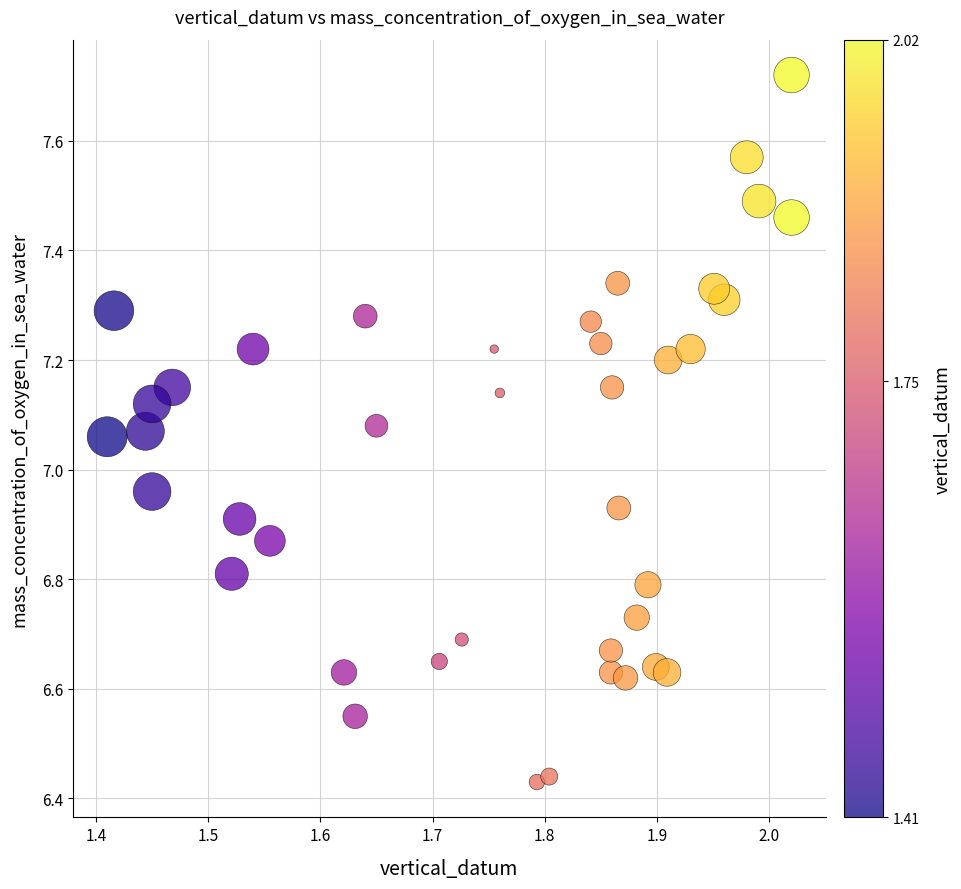

What is the range of X values (max minus min)?

0.6